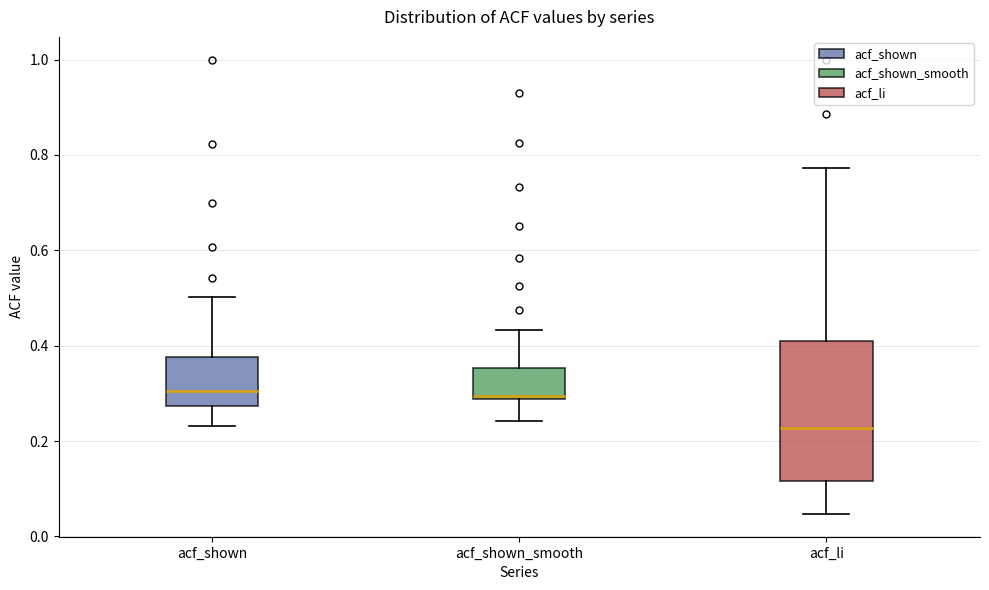

Which box's median line is the lowest?

acf_li